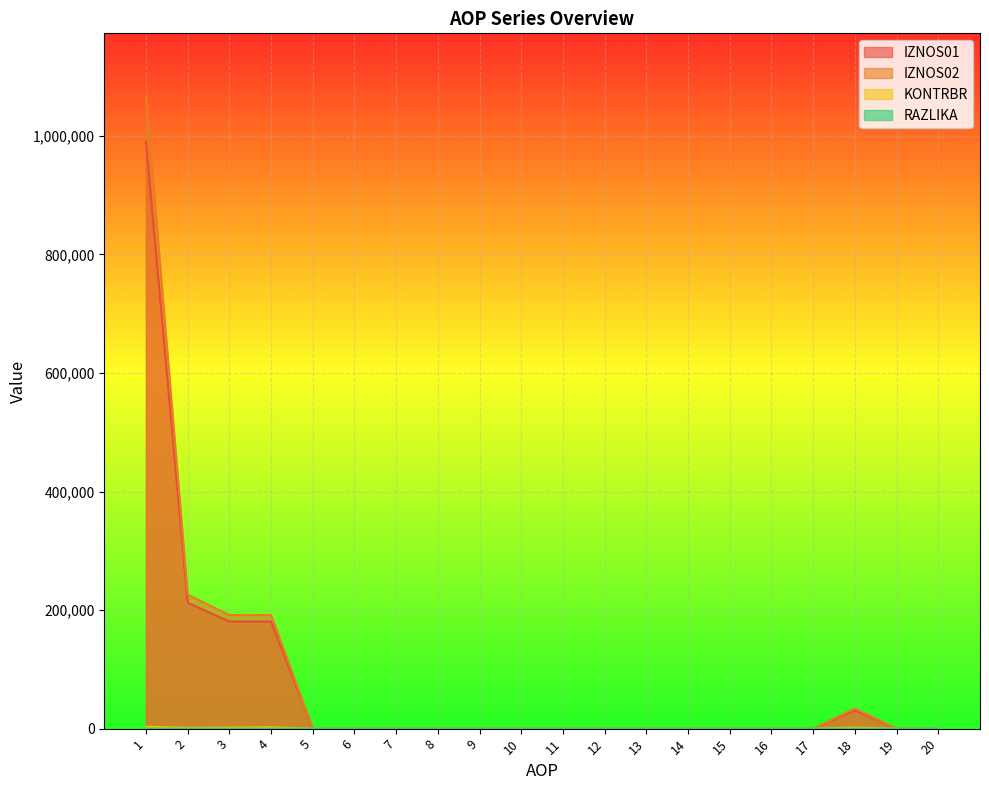

How many values in the IZNOS02 series exceed 0?

5